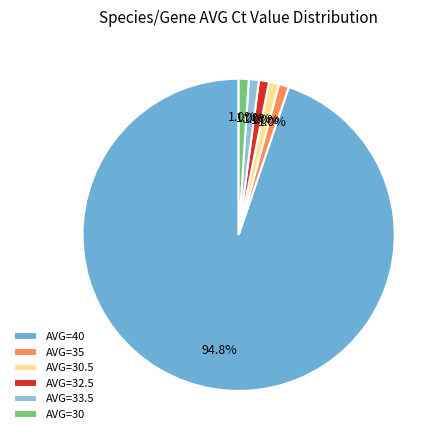

Which slice is the largest?

AVG=40